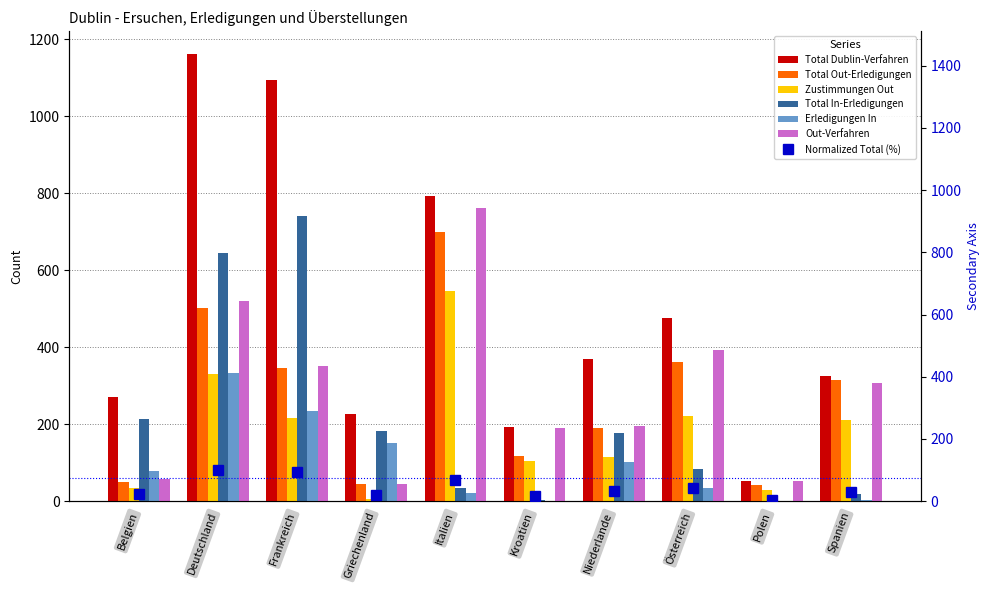

What is the label of the 8th bar from the right?

Frankreich